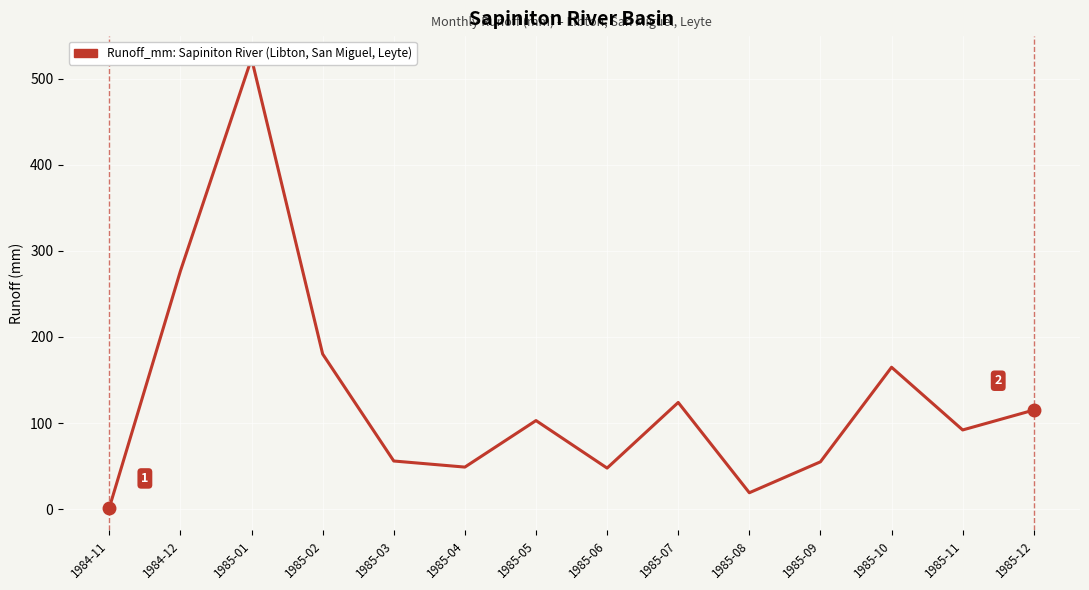

Rank the categories by value from lowest to highest.

1984-11, 1985-08, 1985-06, 1985-04, 1985-09, 1985-03, 1985-11, 1985-05, 1985-12, 1985-07, 1985-10, 1985-02, 1984-12, 1985-01